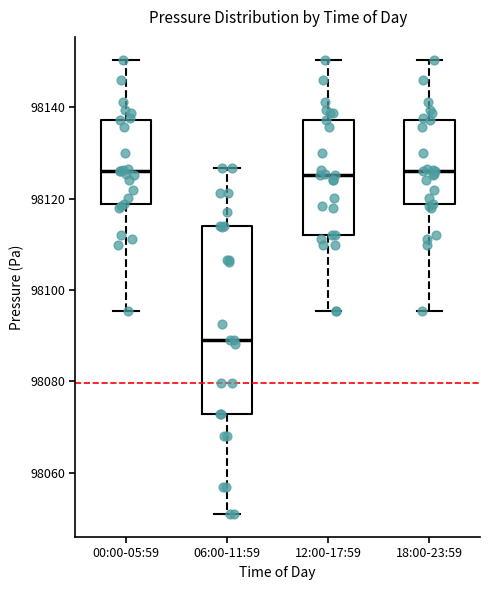

Where is the lower edge of the box for 06:00-11:59 on the y-axis? The values are not printed on the chart, so give them approximately, as read against the axis.

98072